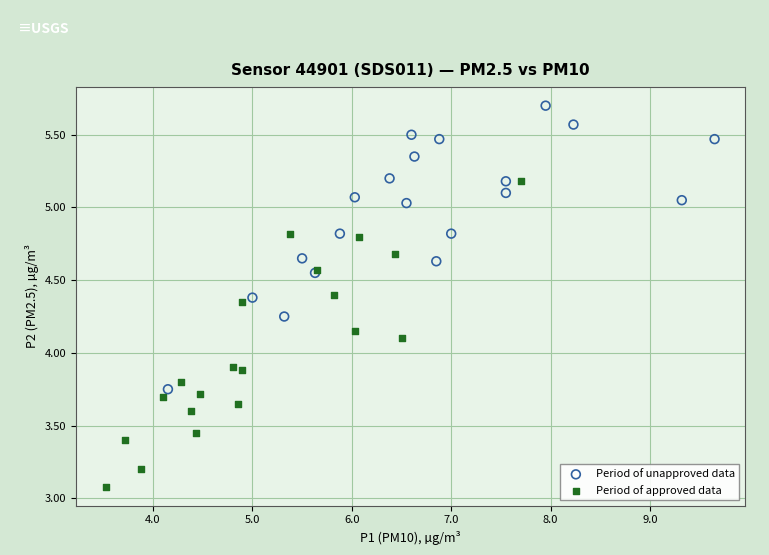

Which series reaches the maximum Y coordinate?

Period of unapproved data